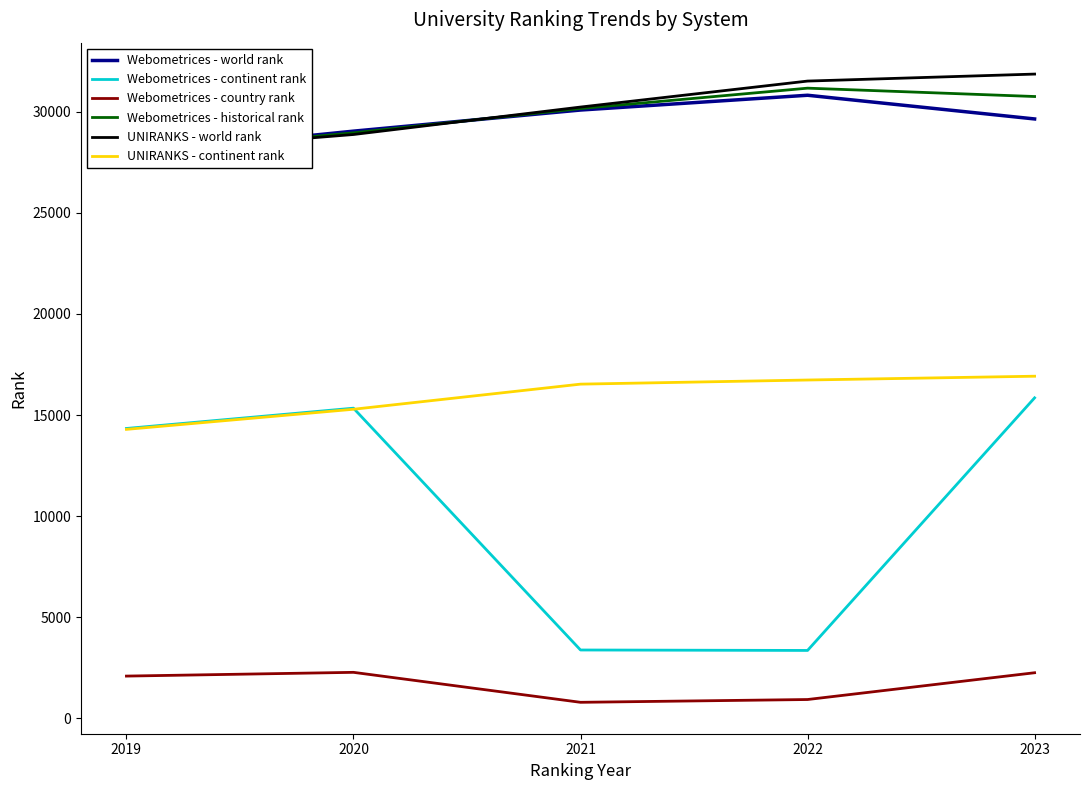

At which category does Webometrices - country rank reach its first local peak?

2020